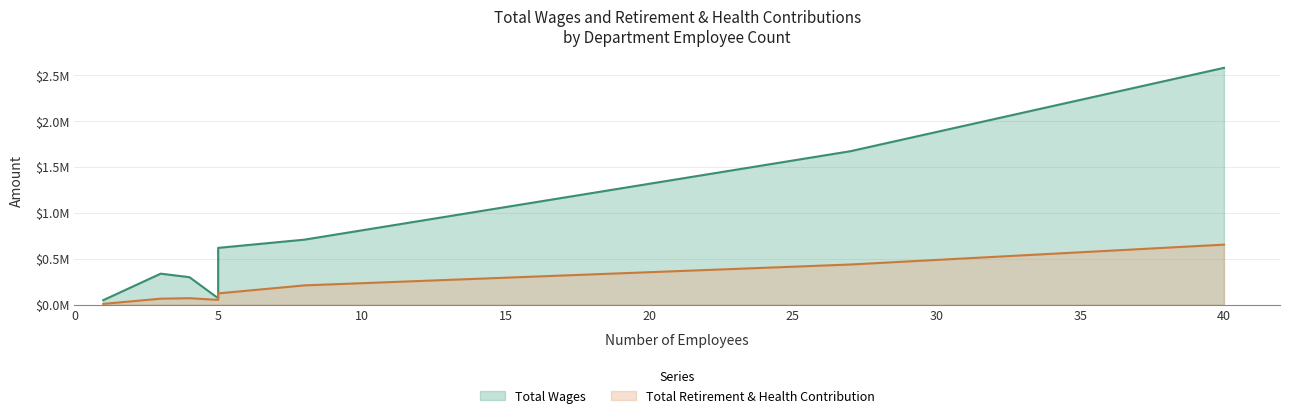

The Total Retirement & Health Contribution series shows 210918 at Finance. True or false?

True